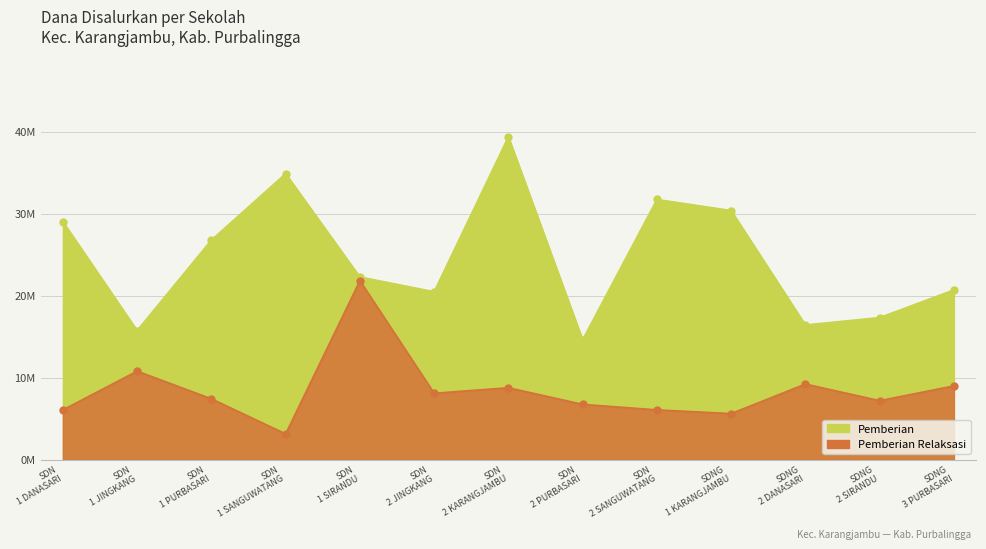

At SDN 1 PURBASARI, list the series in order from smallest to largest.

Pemberian Relaksasi, Pemberian